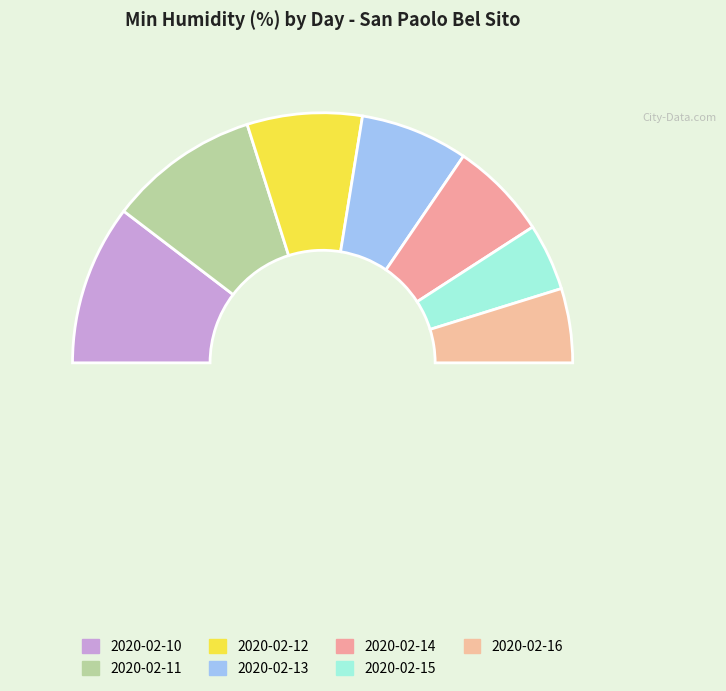

How many segments does this pie chart have?

8